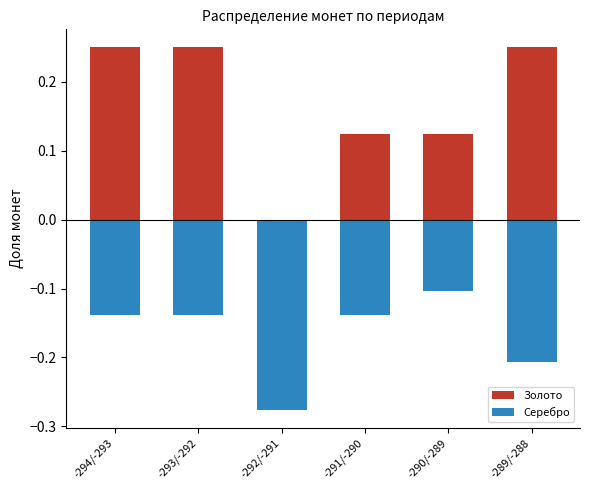

Where is Серебро nearest to the value 0?

-290/-289